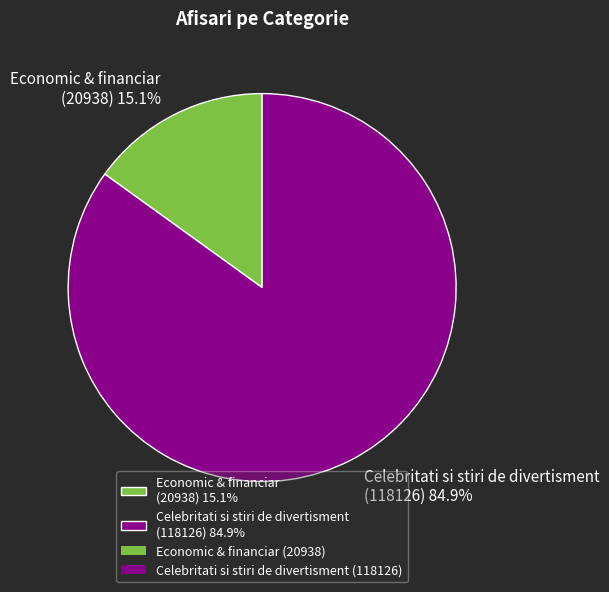

How many segments does this pie chart have?

2